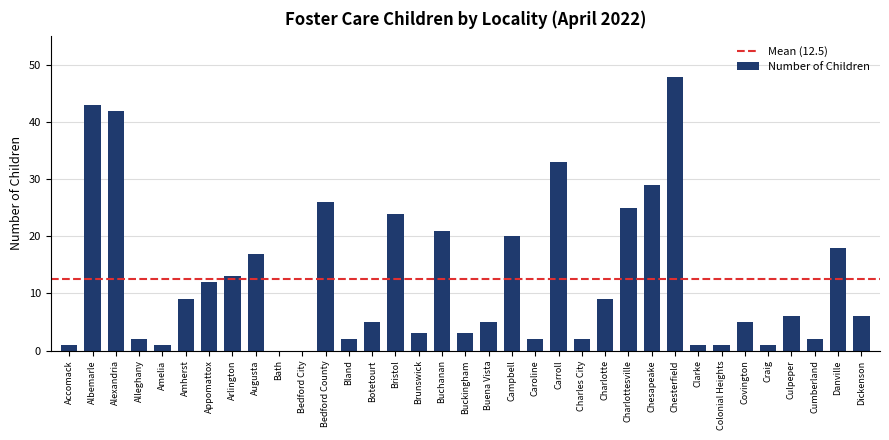

What is the change in value from Colonial Heights to Cumberland?

+1